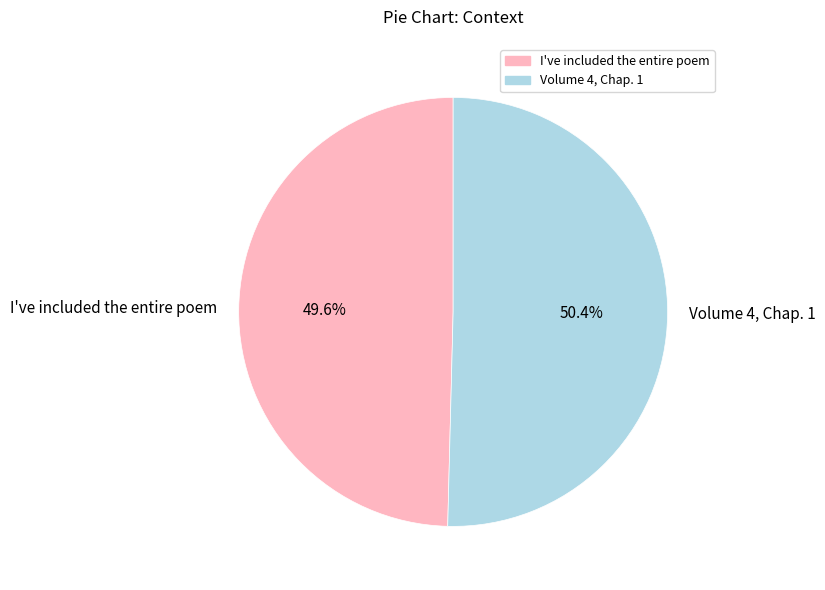

What percentage is the I've included the entire poem slice, to the nearest percent?

50%